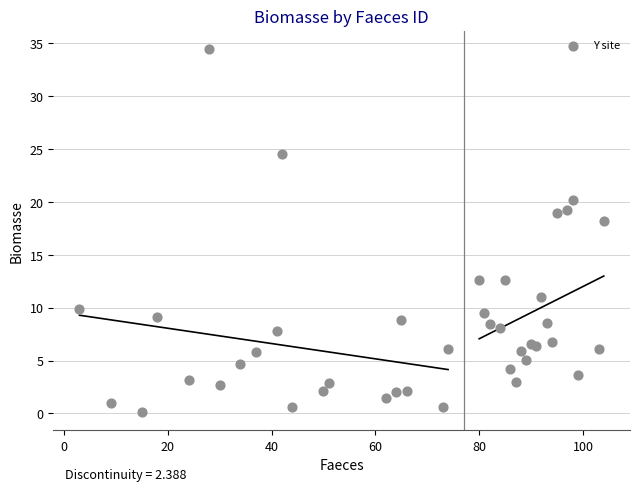

What Y value in the scatter plot is closest to 17?

18.2